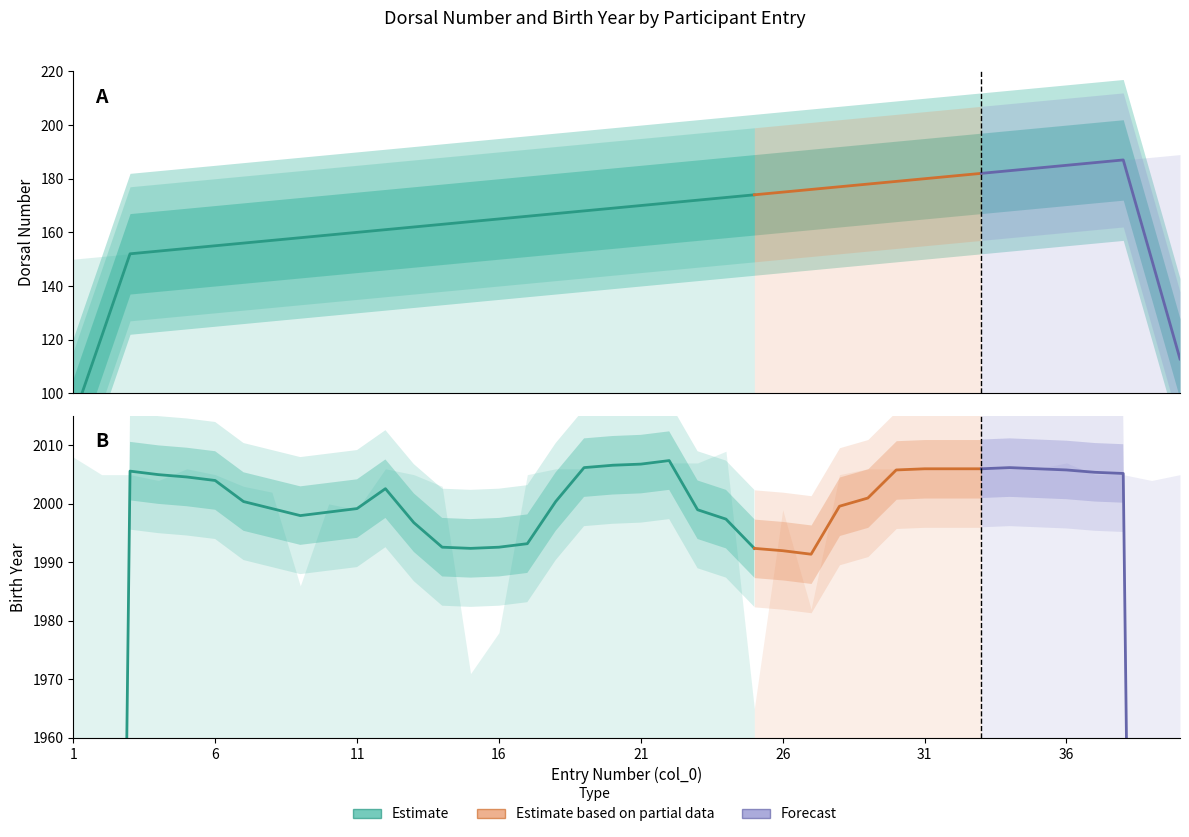

List the labels in order of Año value, smallest first.

25, 15, 16, 27, 9, 11, 26, 10, 8, 7, 14, 4, 39, 2, 3, 6, 13, 17, 28, 37, 38, 40, 5, 12, 18, 19, 29, 30, 31, 32, 33, 34, 35, 20, 21, 22, 23, 36, 1, 24